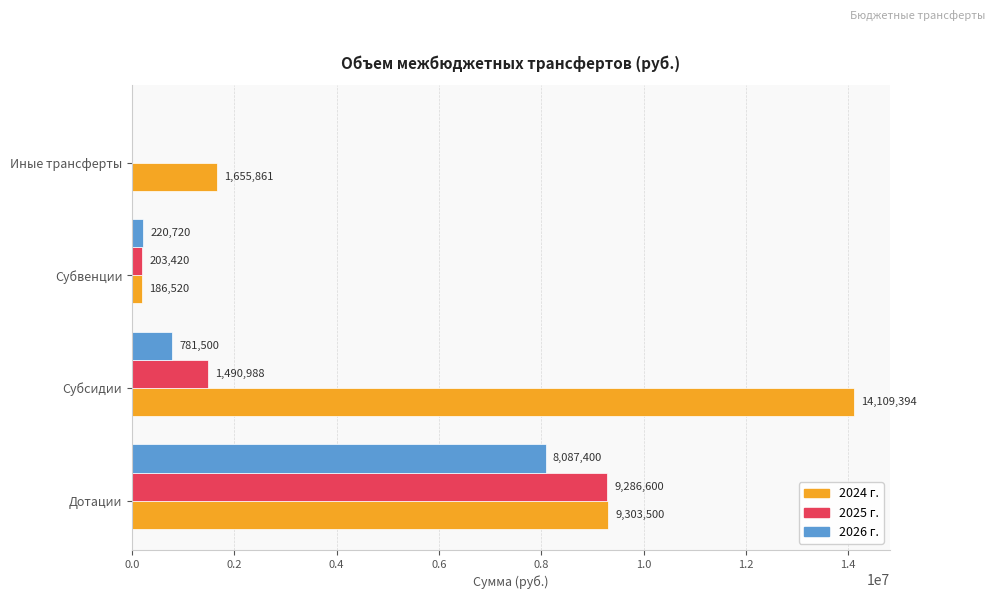

What is the greatest value displayed?

14109393.8